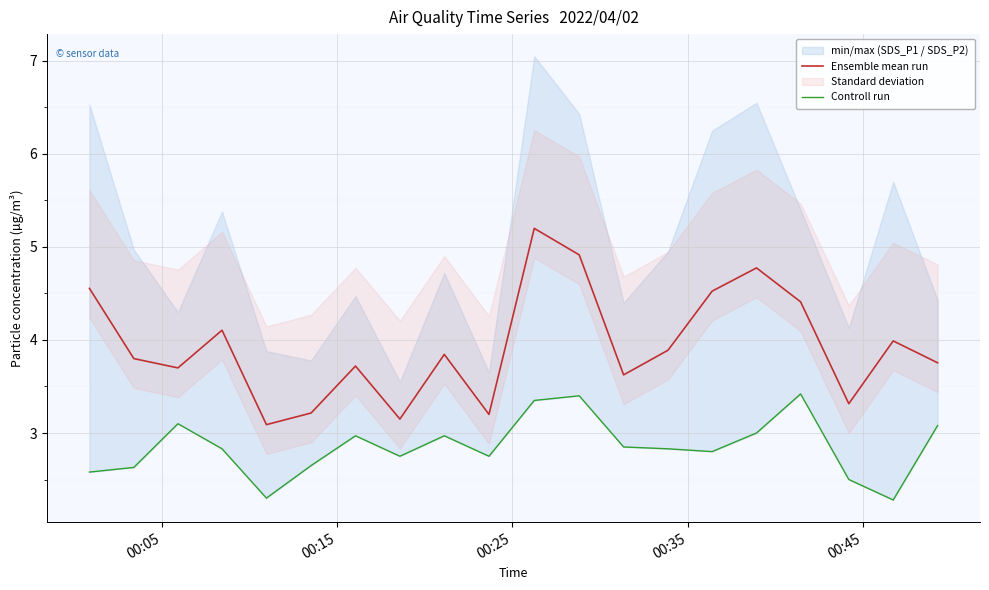

List the series in order of their overall mean, lowest first.

Controll run, Ensemble mean run